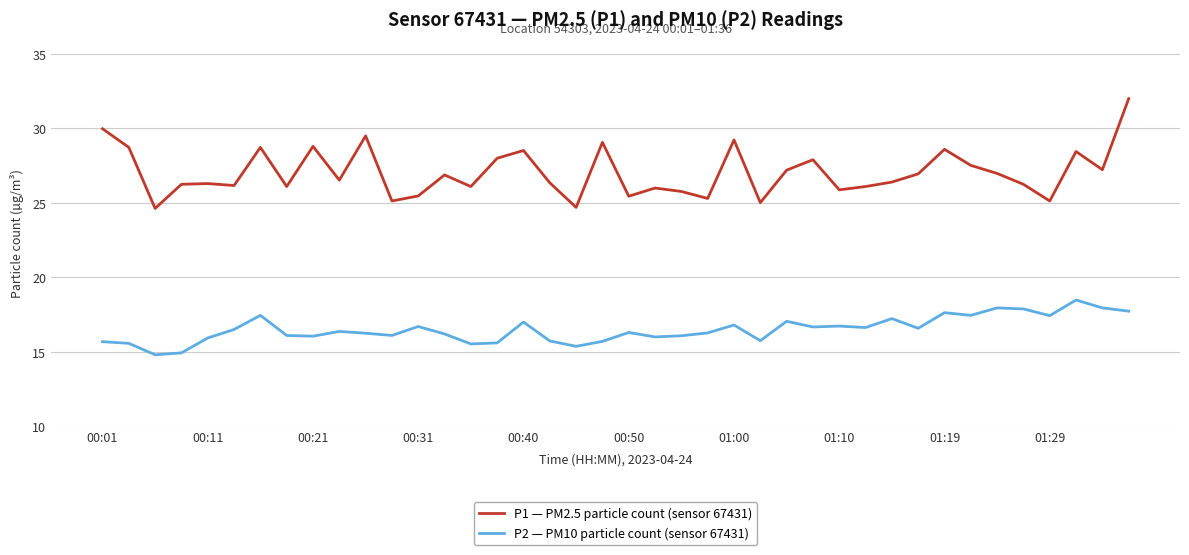

How many lines are shown in the chart?

2